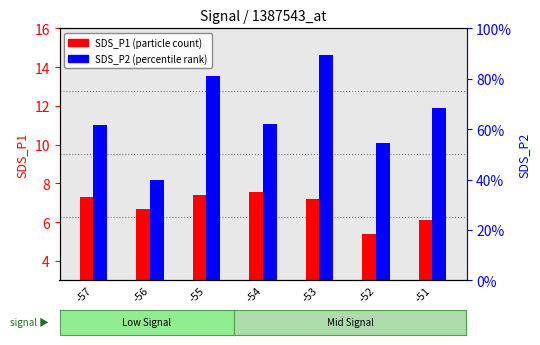

Are the bars grouped side by side (vs. stacked)?

Yes